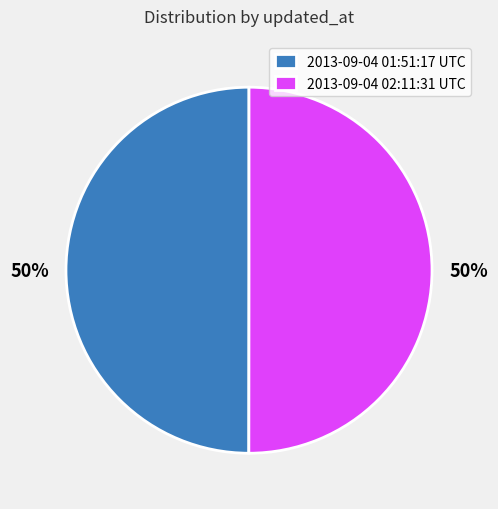

Do 2013-09-04 01:51:17 UTC and 2013-09-04 02:11:31 UTC together represent more than half of the pie?

Yes